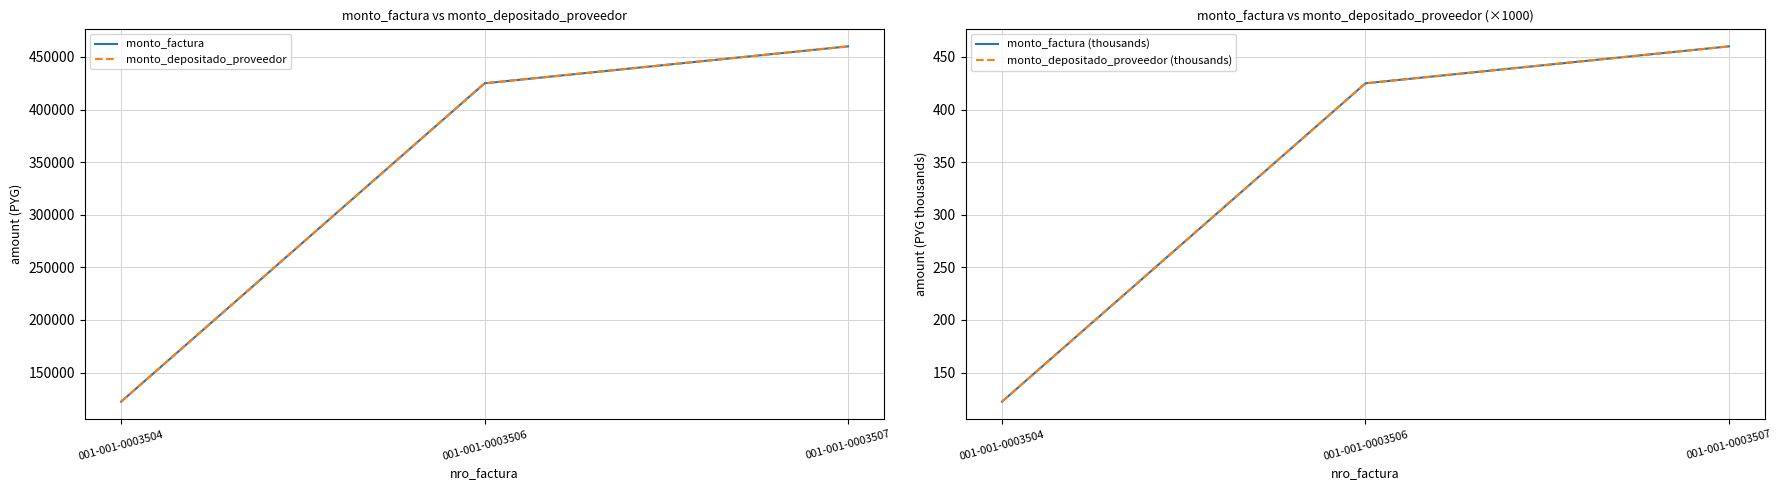

What is the difference between the highest and lowest values at 001-001-0003506?

424475.1